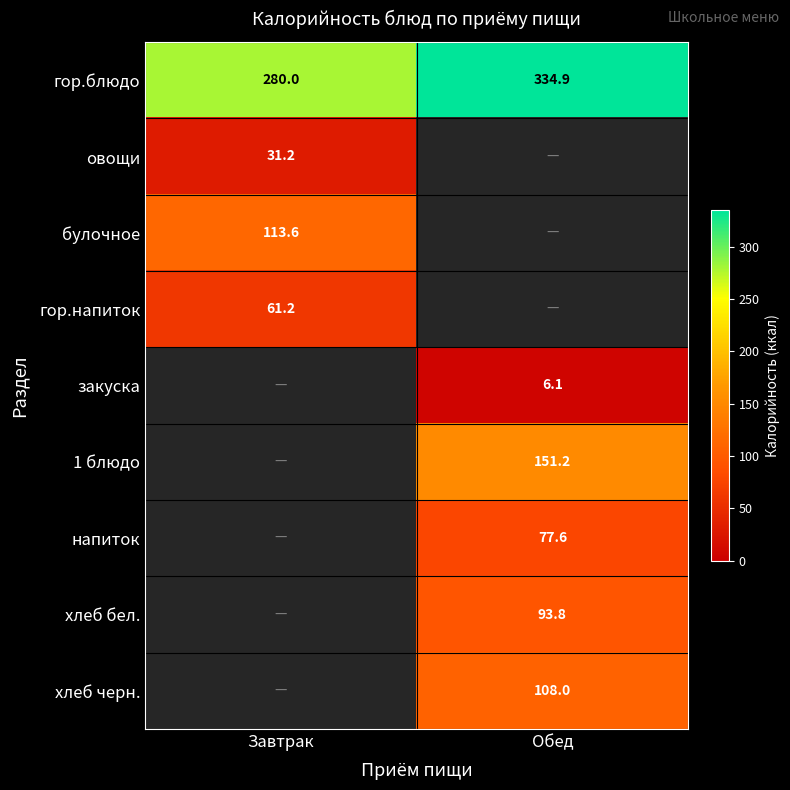

Which series has the largest total across all categories?

гор.блюдо